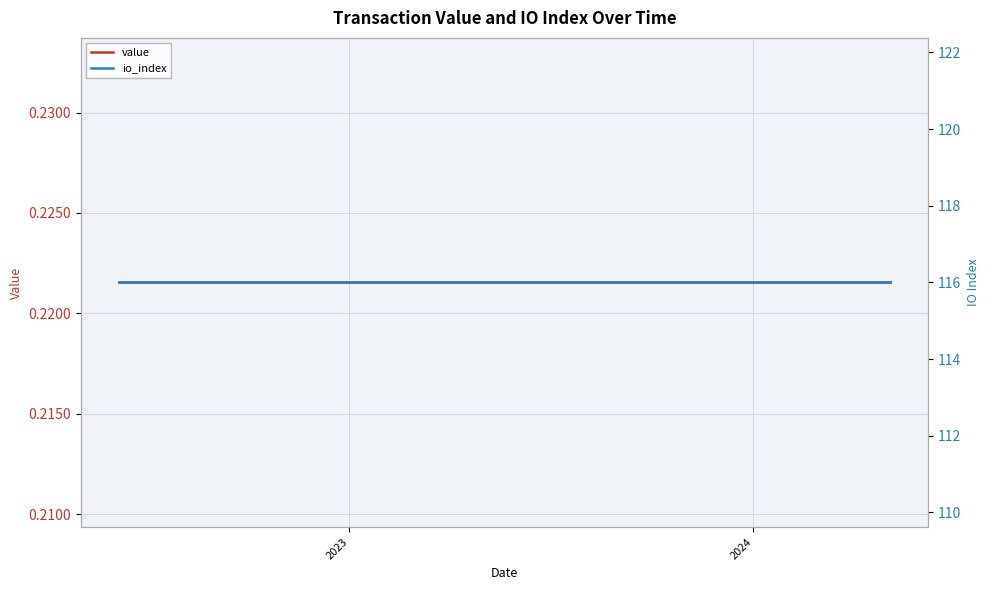

Is this an area chart (filled region under the line)?

No